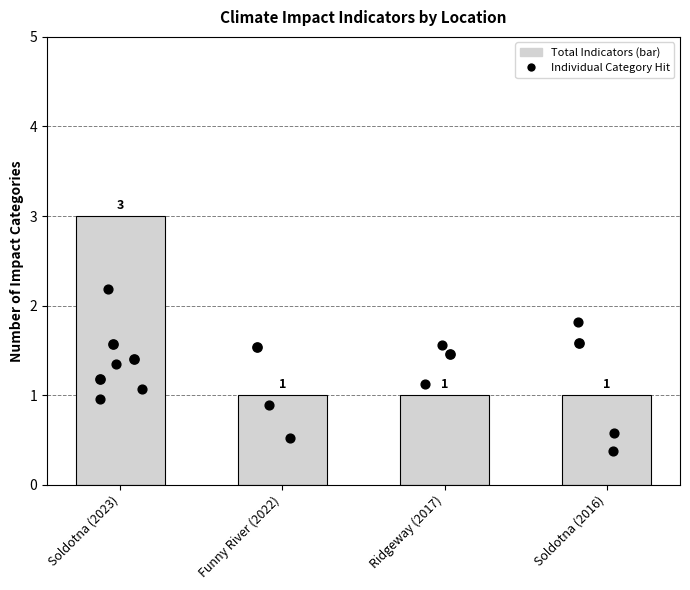

Between Soldotna (2023) and Funny River (2022), which is larger?

Soldotna (2023)